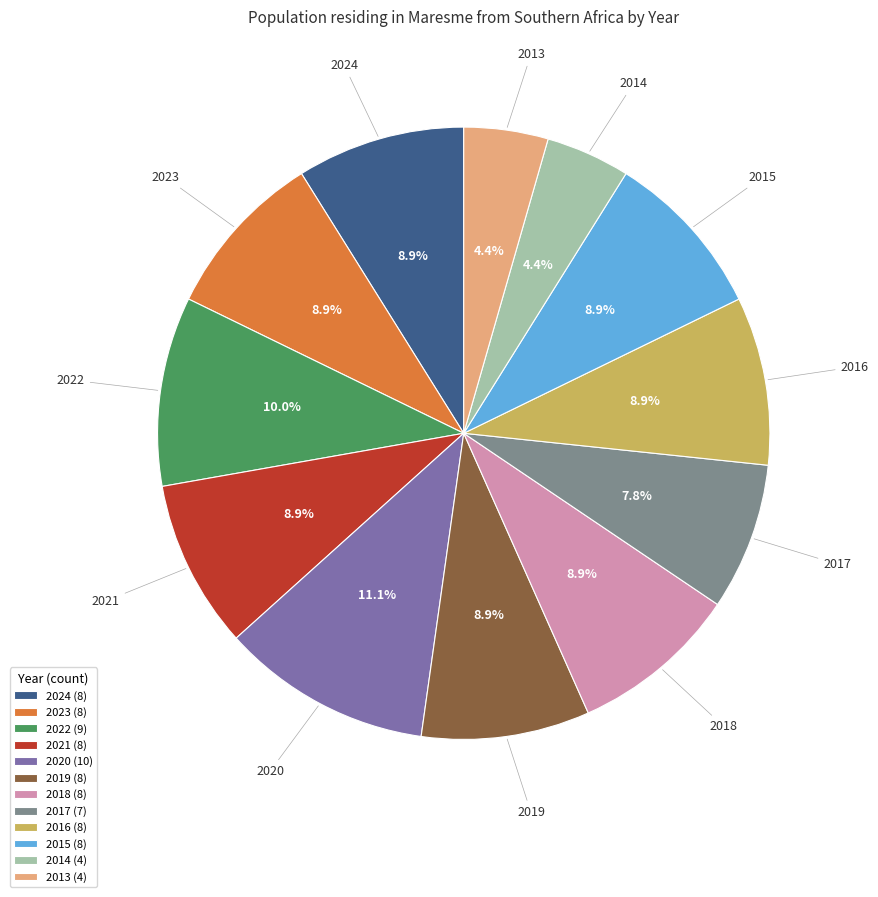

What percentage is NOT represented by 2024?

91.1%